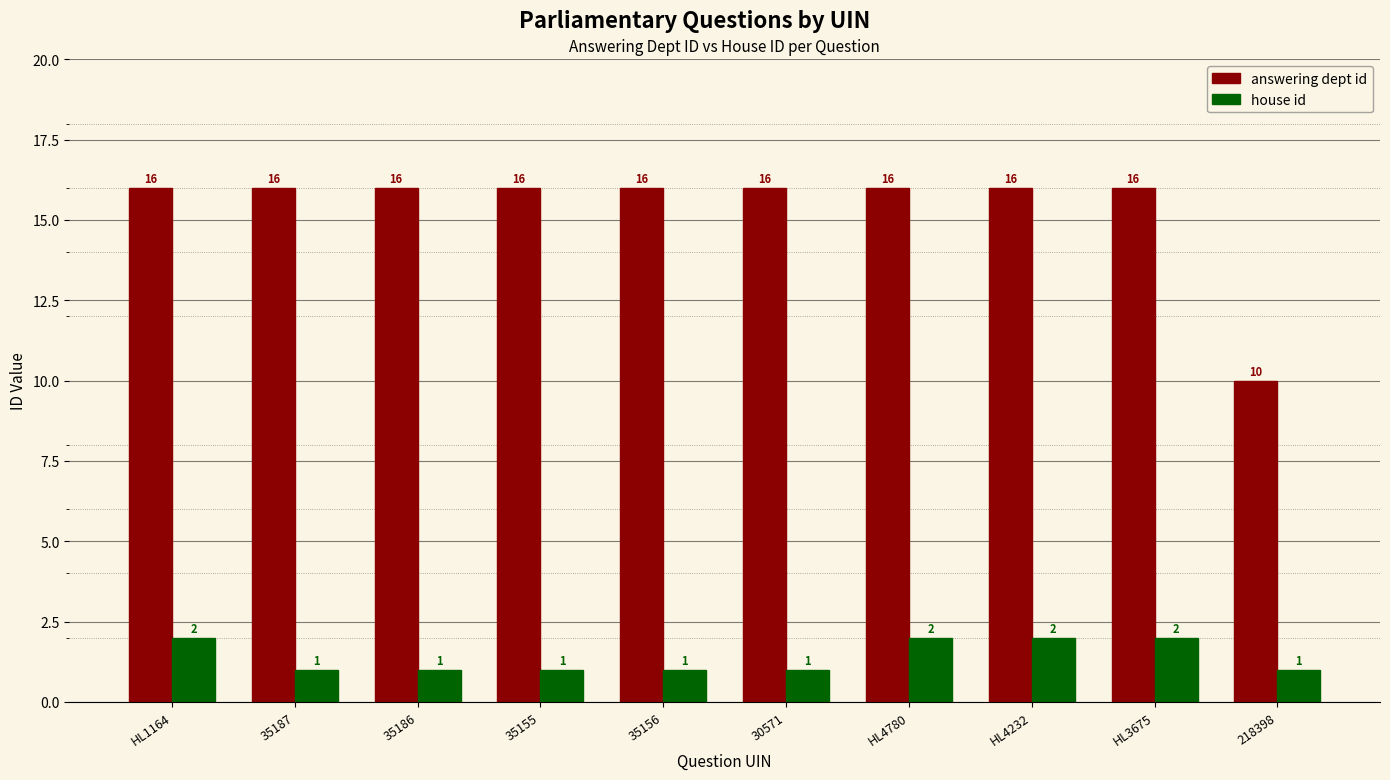

Reading right to left, extract all data points from this chart.

answering dept id: 218398=10	HL3675=16	HL4232=16	HL4780=16	30571=16	35156=16	35155=16	35186=16	35187=16	HL1164=16
house id: 218398=1	HL3675=2	HL4232=2	HL4780=2	30571=1	35156=1	35155=1	35186=1	35187=1	HL1164=2